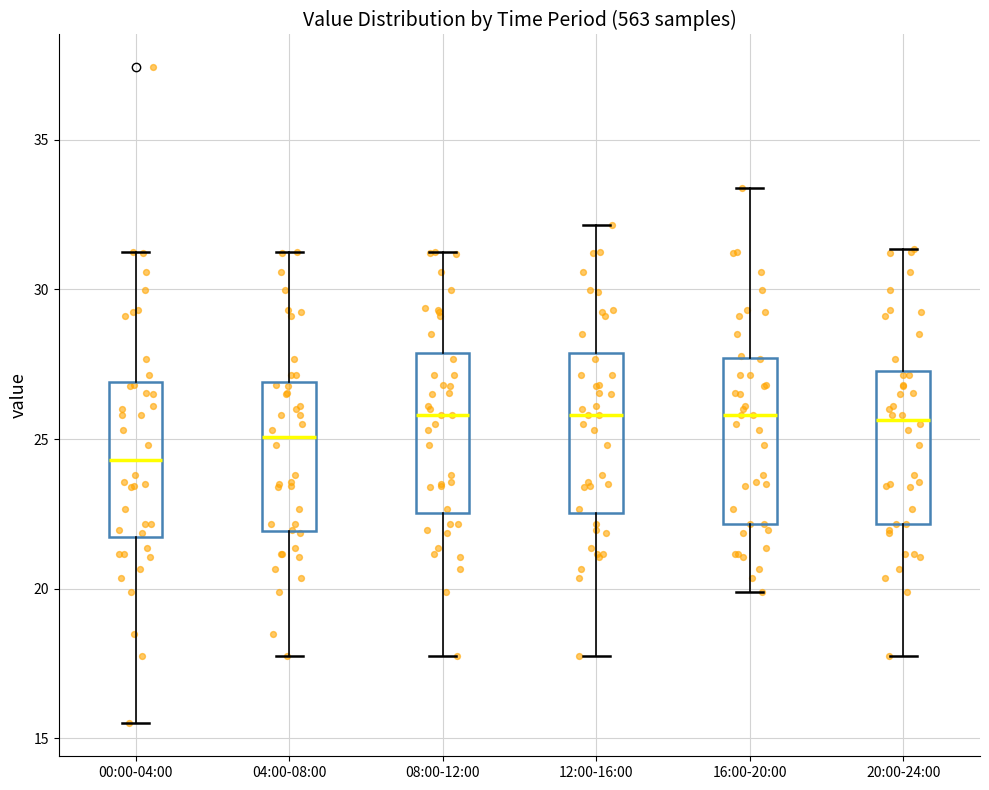

Where is the lower edge of the box for 08:00-12:00 on the y-axis? The values are not printed on the chart, so give them approximately, as read against the axis.

22.5